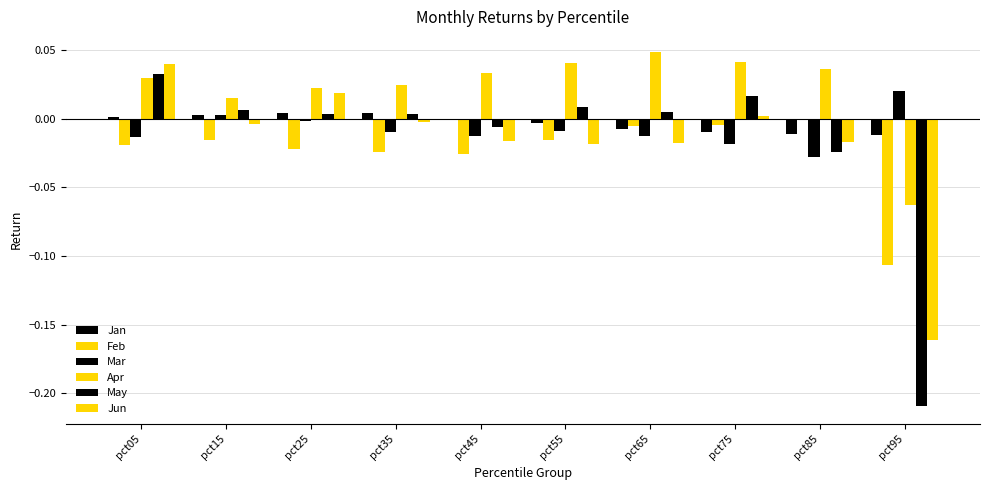

Are the bars horizontal?

No